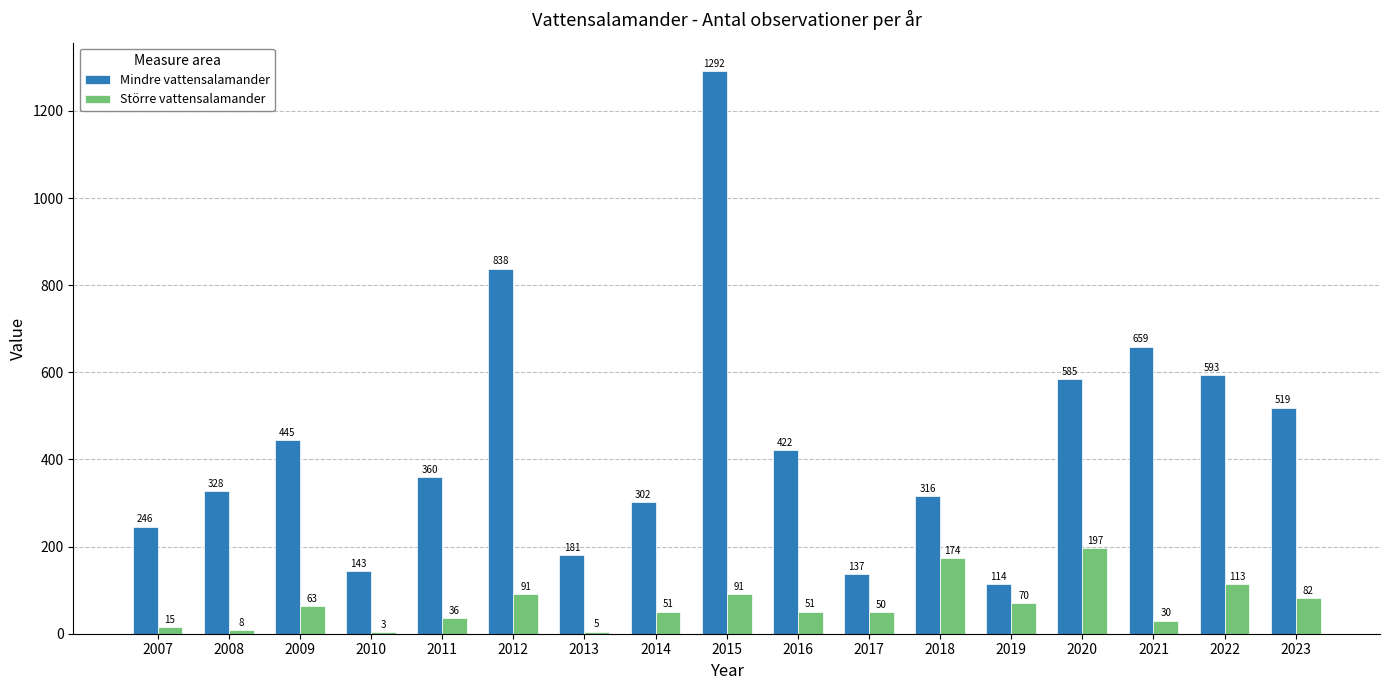

What is the sum of all Större vattensalamander values?

1130